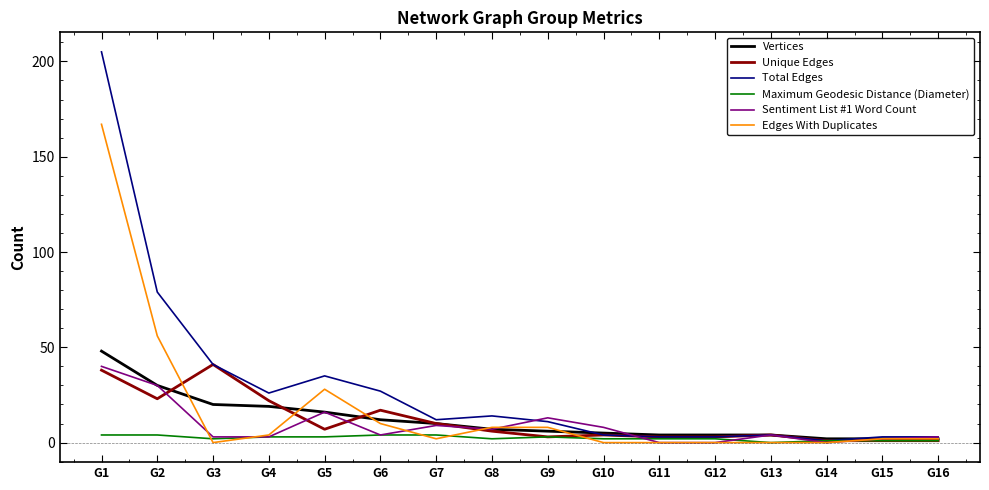

Which series has the largest range (max minus min)?

Total Edges